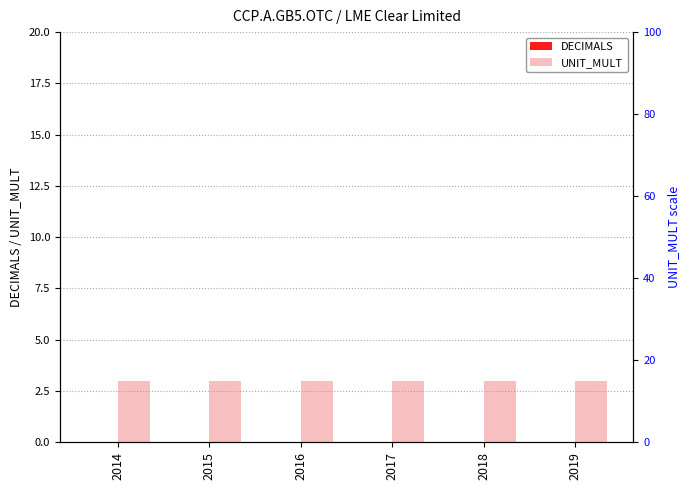

Count the number of data series in this chart.

2